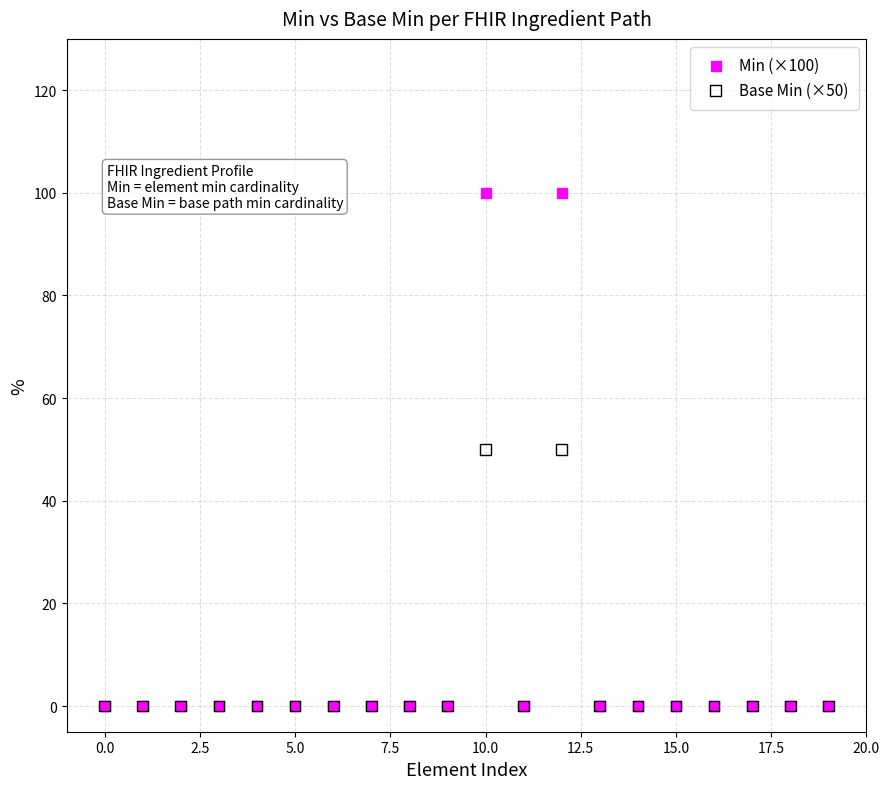

Which series has the largest Y range (max minus min)?

Min (×100)